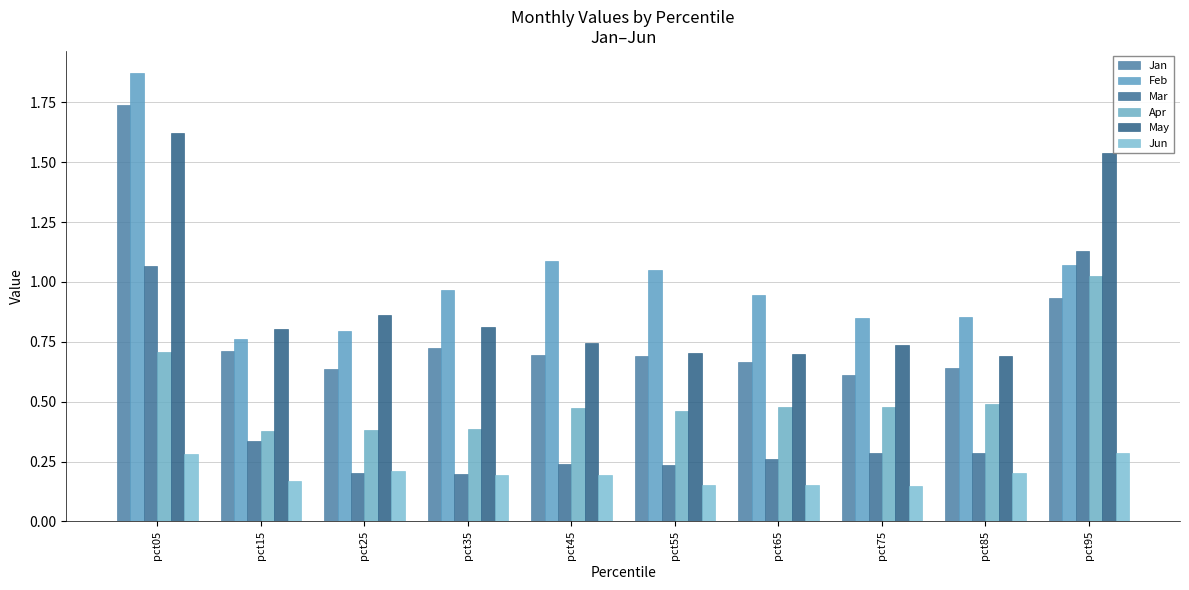

Are the bars grouped side by side (vs. stacked)?

Yes